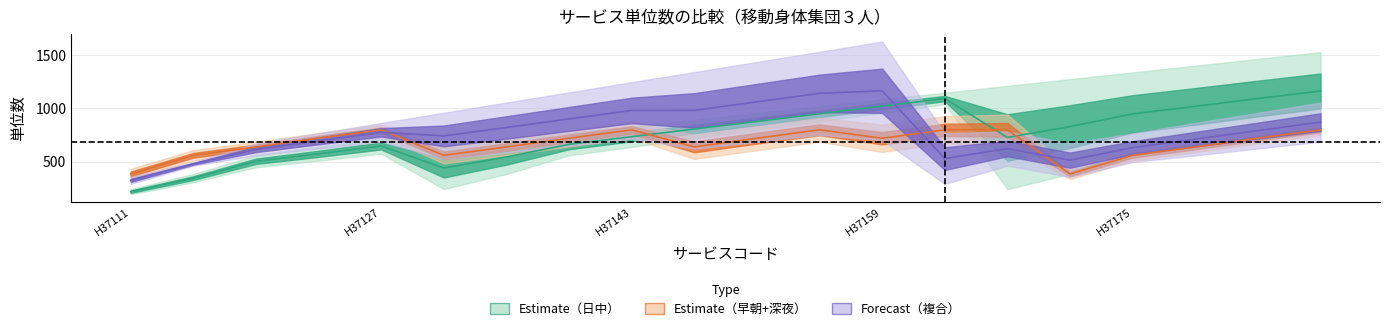

At which category is the sum across all series the highest?

H37159